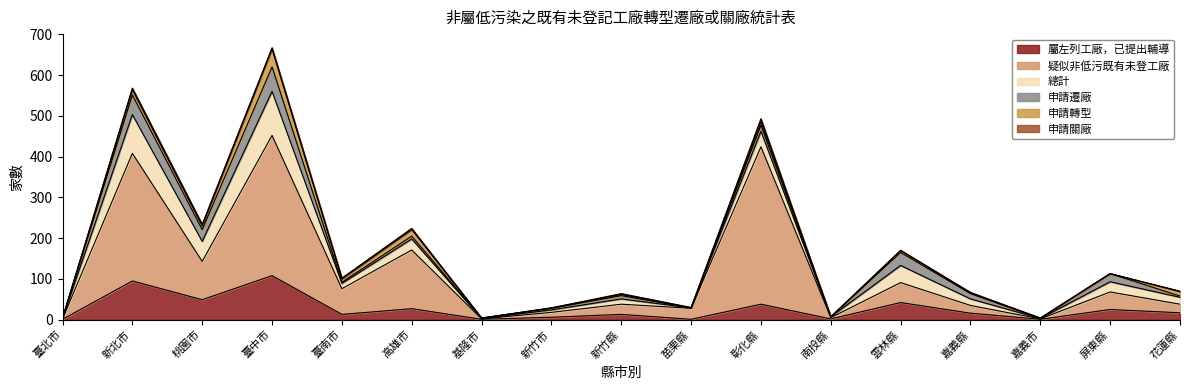

True or false: 申請遷廠 and 屬左列工廠，已提出輔導 intersect in this chart.

False